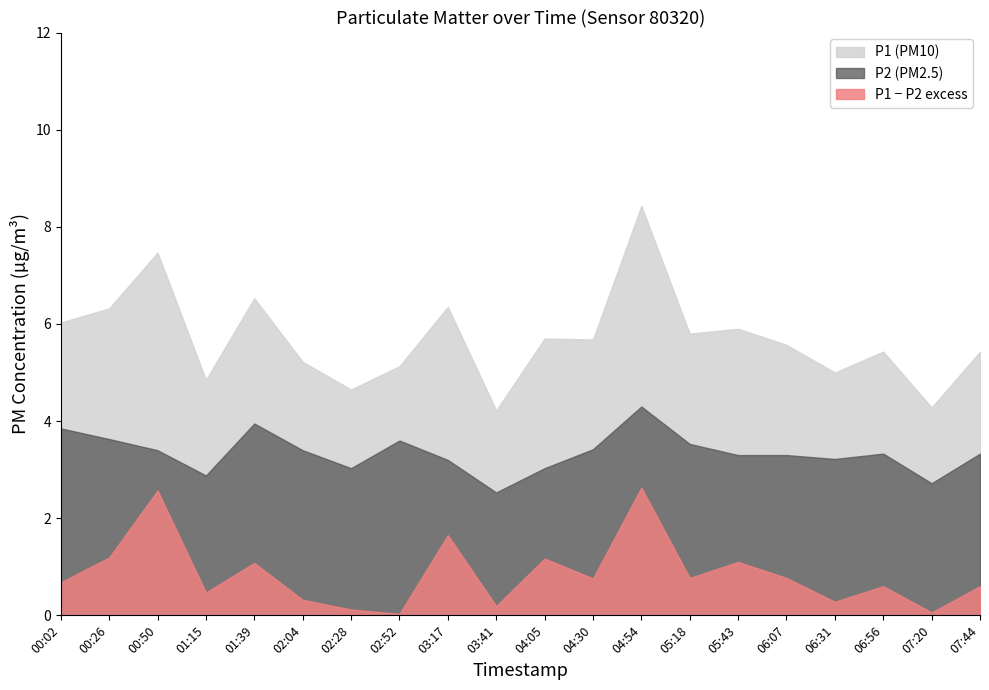

Is it true that P2 equals 6.1 at 02:52?

False